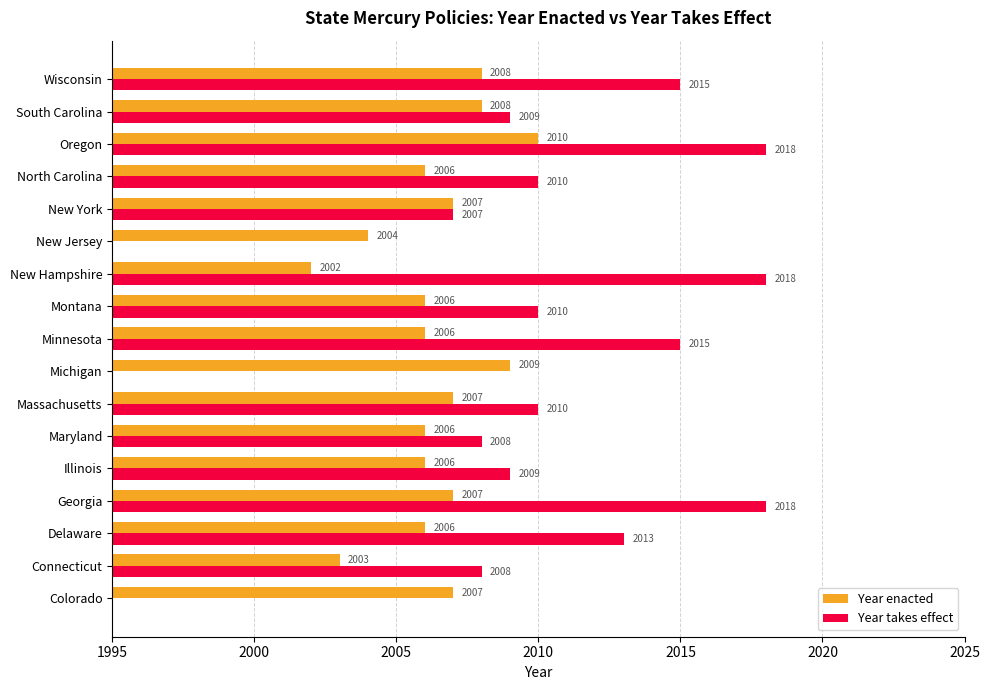

Are the bars horizontal?

Yes